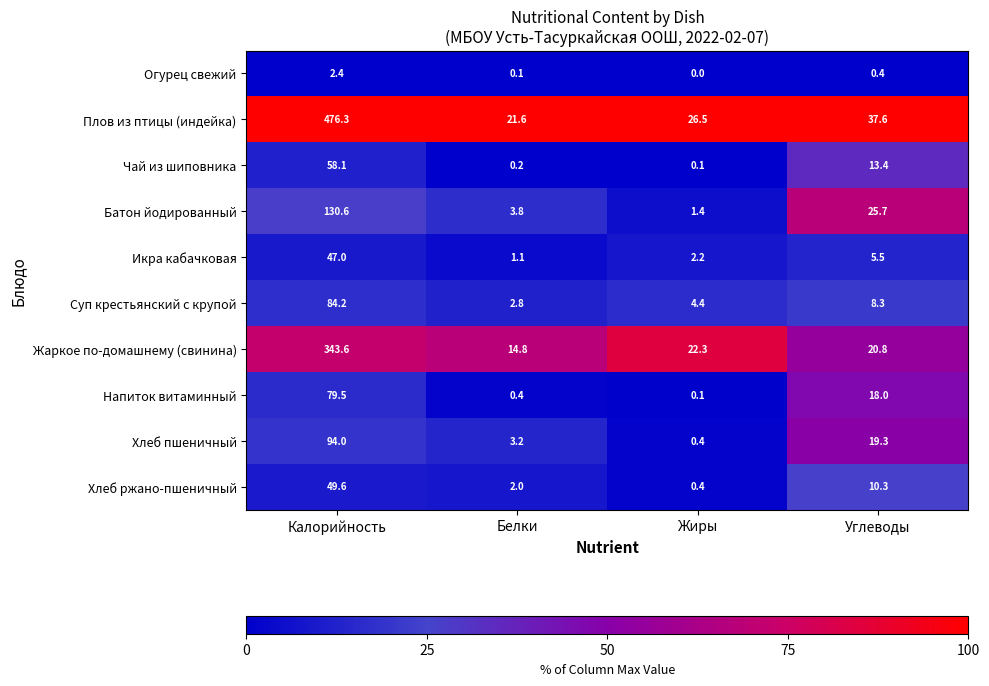

Which series has the widest spread of values?

Плов из птицы (индейка)